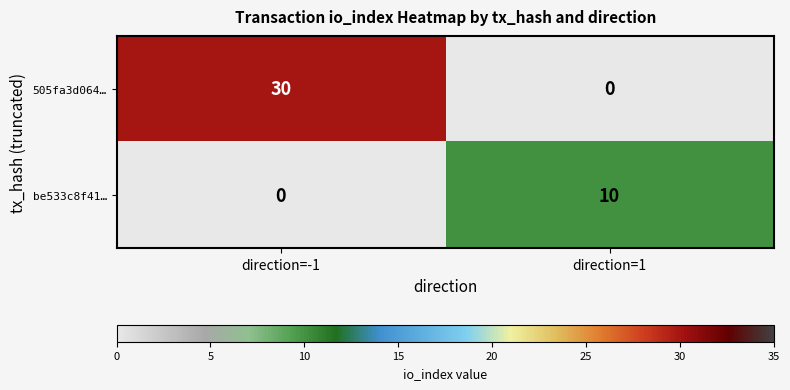

Which label corresponds to the largest value in the chart?

direction=-1